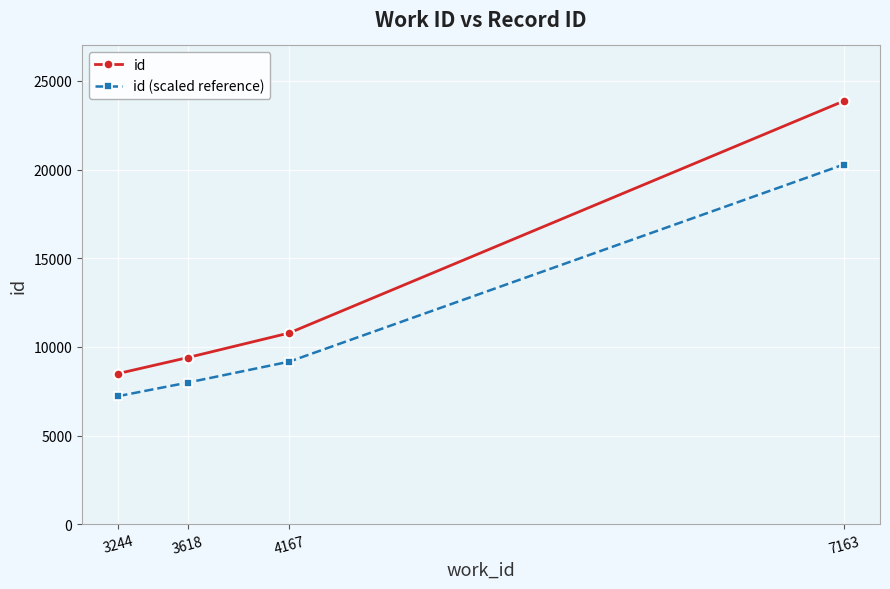

What is the value of the id point at the 4th from the left?

23863.0